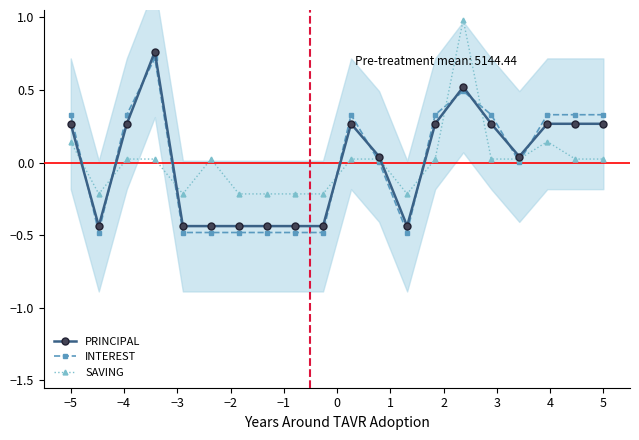

What is the maximum value for INTEREST?

0.7